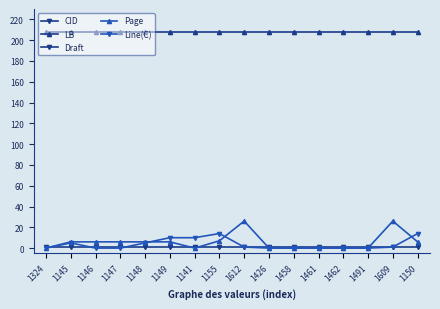

Is the value of Page at 1612 greater than the value of CID at 1141?

No